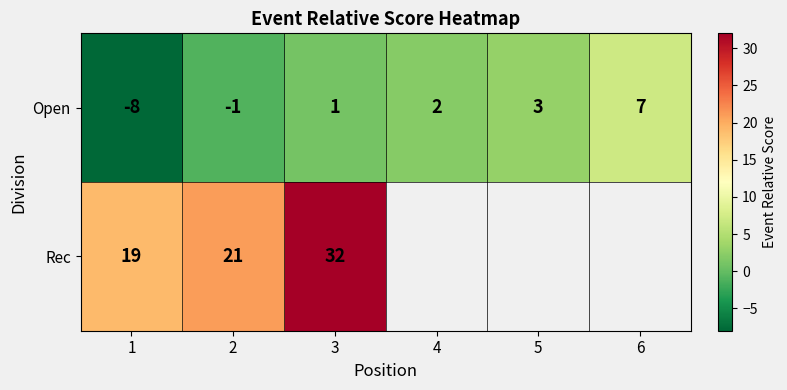

Read the Open value at 1.

-8